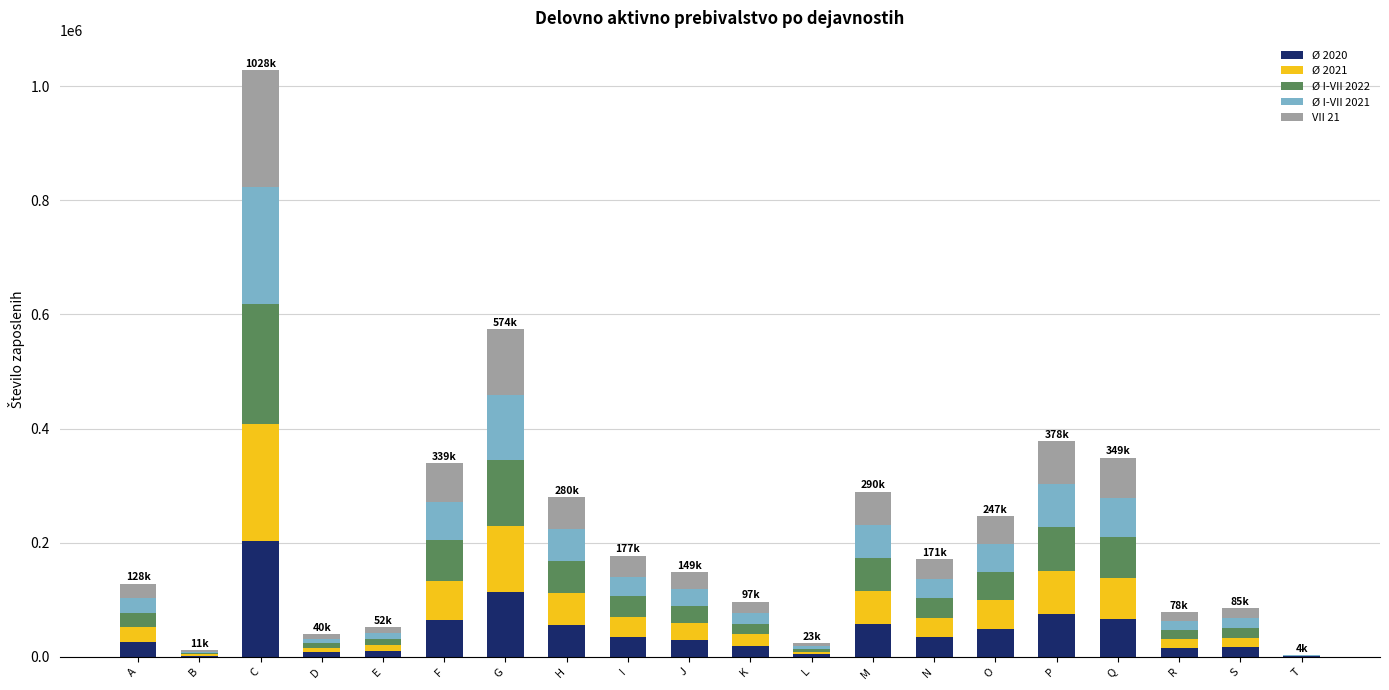

What are all the series names shown in the legend?

Ø 2020, Ø 2021, Ø I-VII 2022, Ø I-VII 2021, VII 21